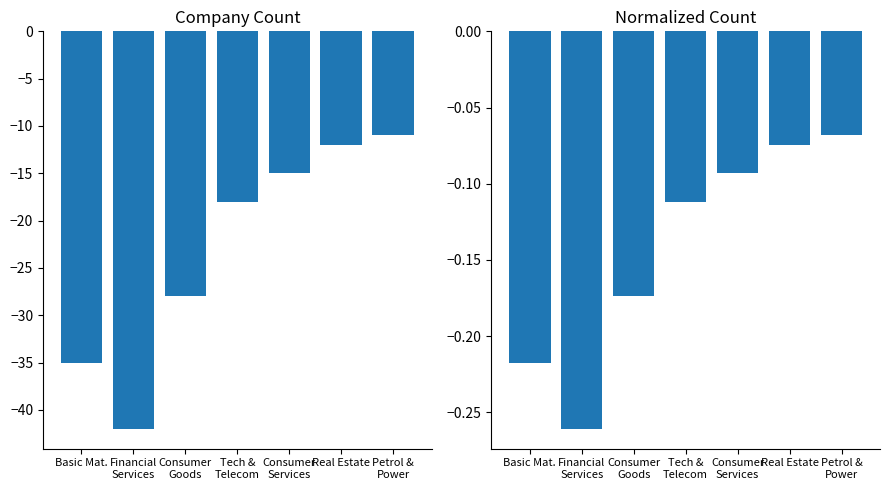

Which series has the largest range (max minus min)?

Company Count